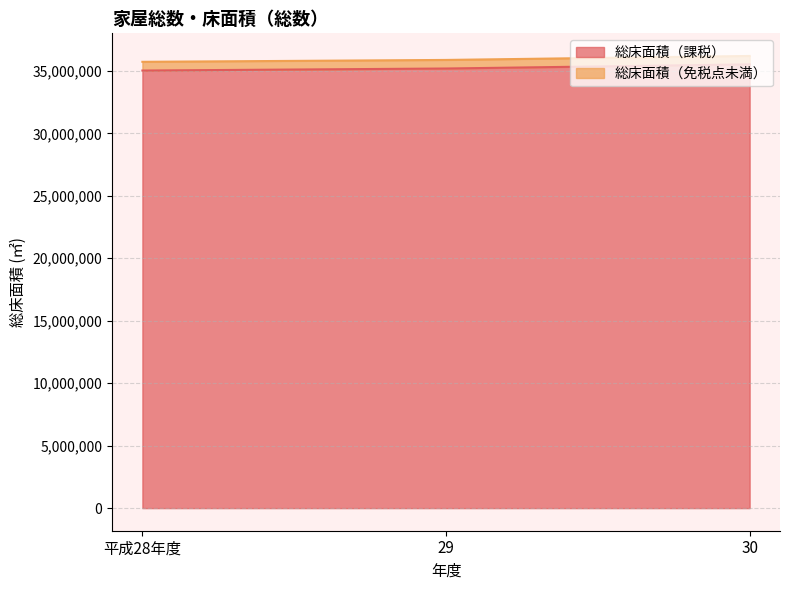

What is the difference between the maximum and minimum values?

493928